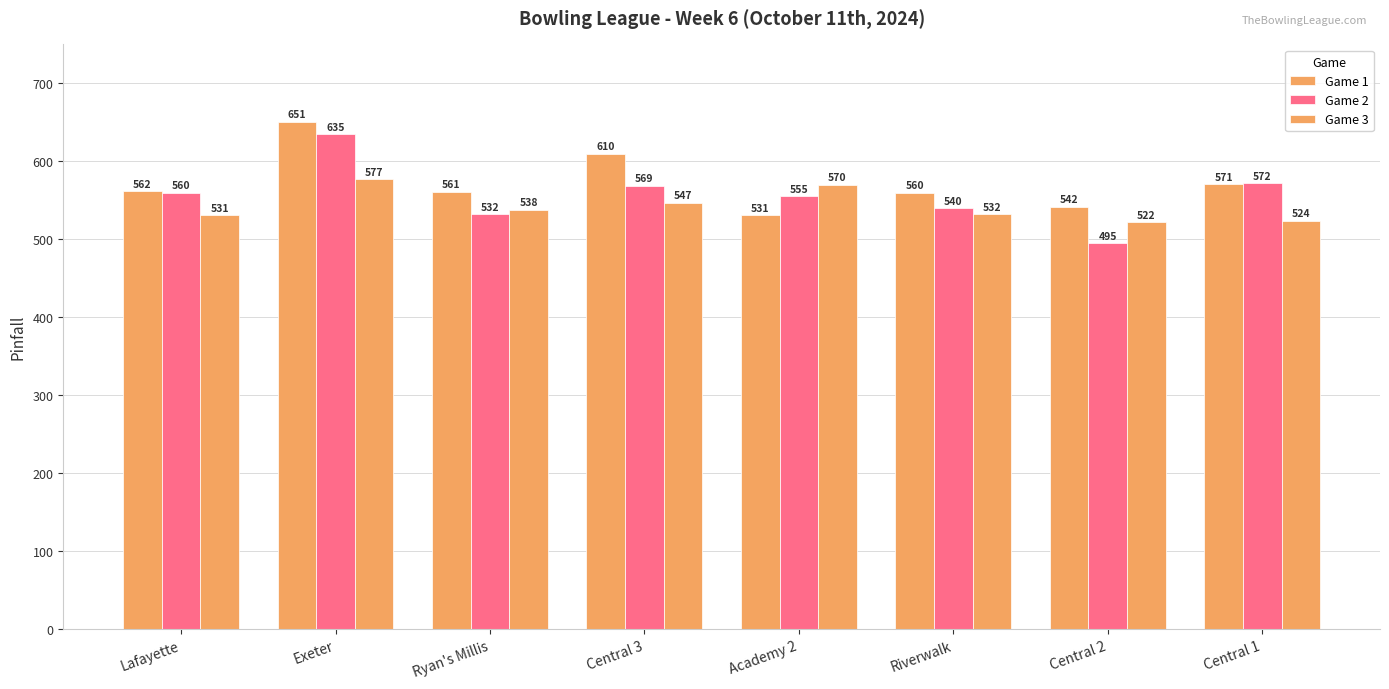

How many values in the Game 1 series are below 562?

4